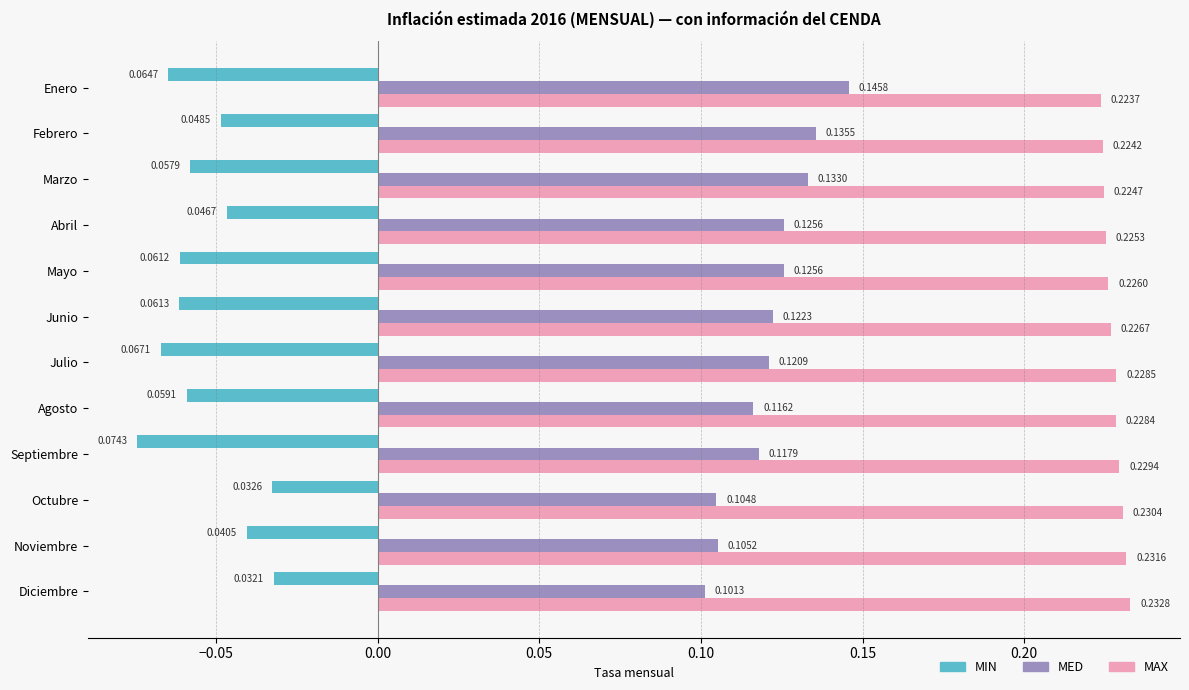

What is the total value across all series at Noviembre?

0.3